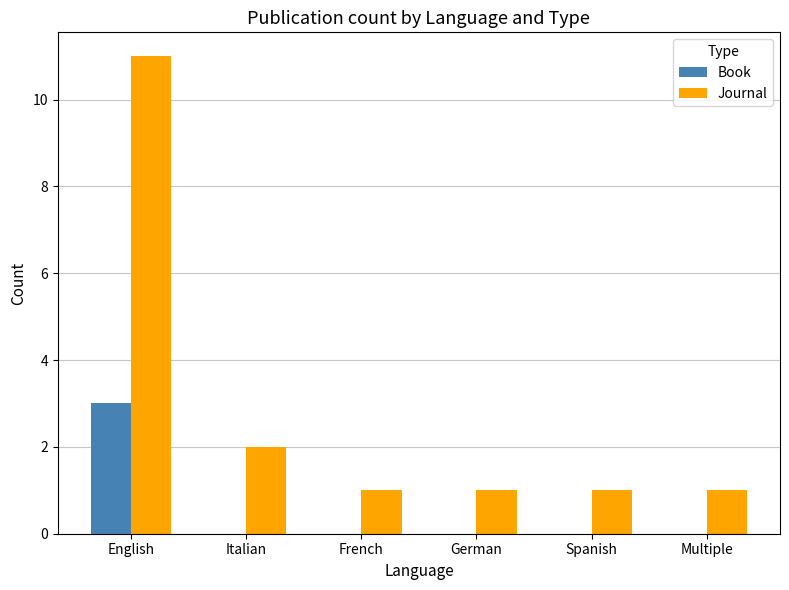

Which series has the widest spread of values?

Journal